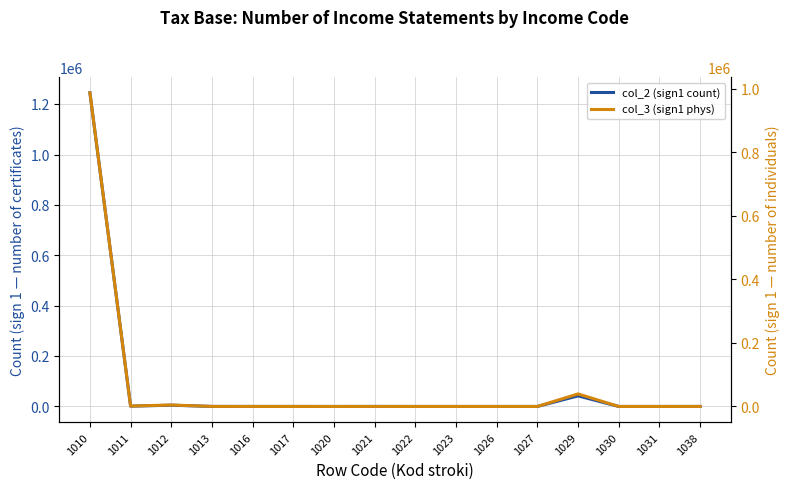

True or false: col_3 (sign1 phys) and col_2 (sign1 count) cross at least once.

False